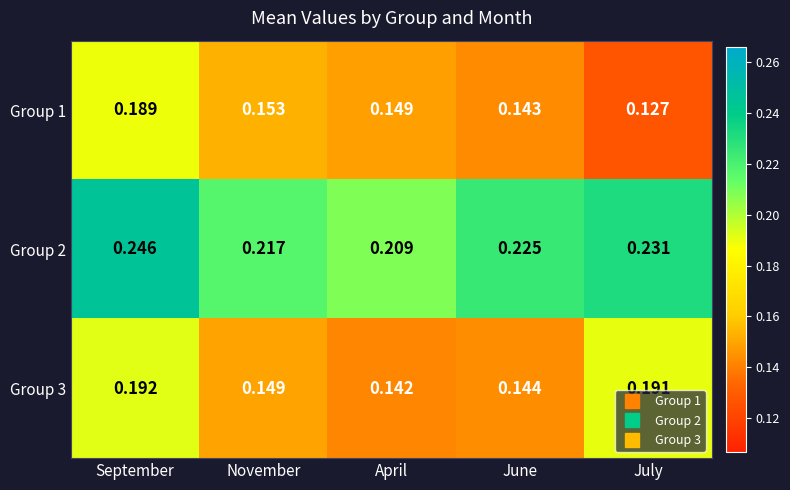

At which category is the sum across all series the highest?

September